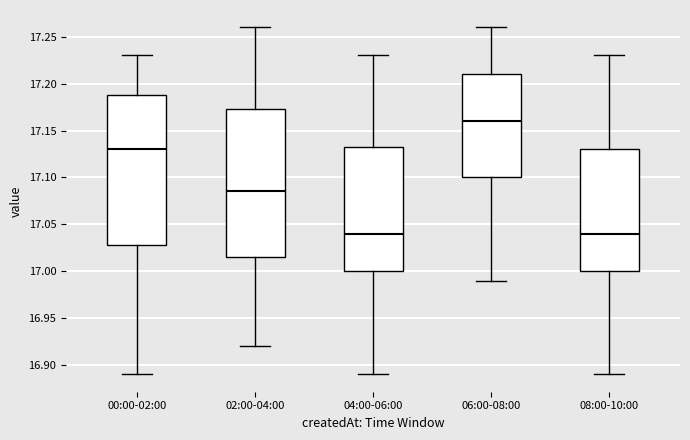

Reading left to right, read every box against the y-axis: the position of its median line, the range the box covers, and the ends of its whiskers. The values are not printed on the chart, so give them approximately, as read against the axis.

00:00-02:00: median 17.130, box 17.030 to 17.190, whiskers 16.890 to 17.230
02:00-04:00: median 17.085, box 17.015 to 17.175, whiskers 16.920 to 17.260
04:00-06:00: median 17.040, box 17.000 to 17.135, whiskers 16.890 to 17.230
06:00-08:00: median 17.160, box 17.100 to 17.210, whiskers 16.990 to 17.260
08:00-10:00: median 17.040, box 17.000 to 17.130, whiskers 16.890 to 17.230